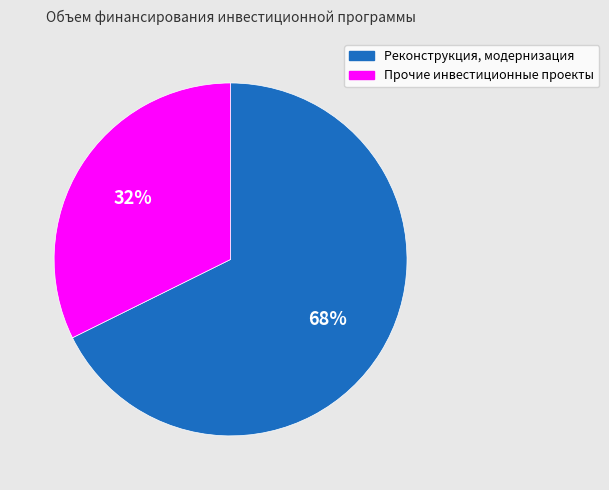

How many segments does this pie chart have?

2